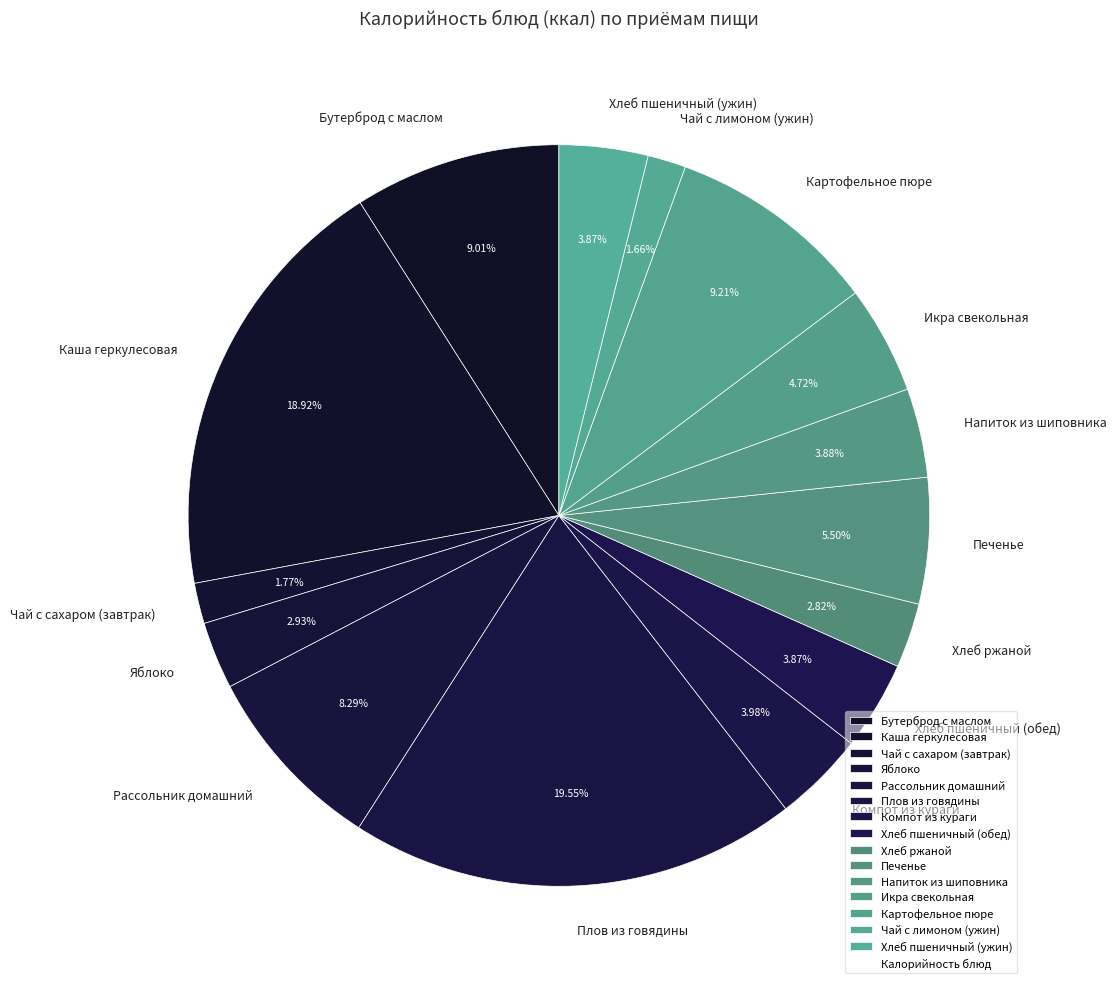

Does Хлеб пшеничный (обед) represent more than half of the total?

No